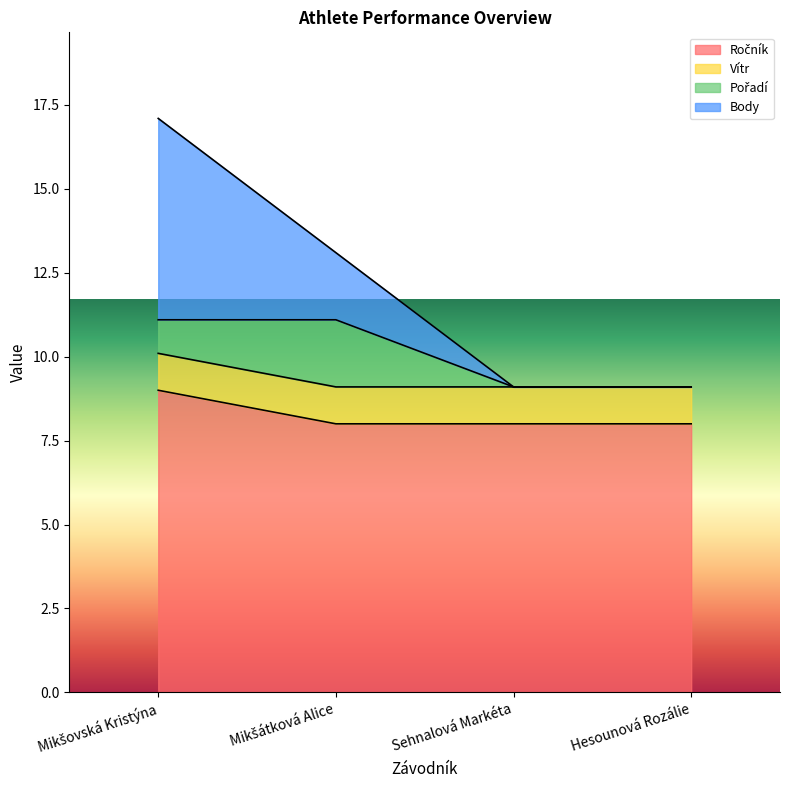

Does the chart display data point markers on the line(s)?

No